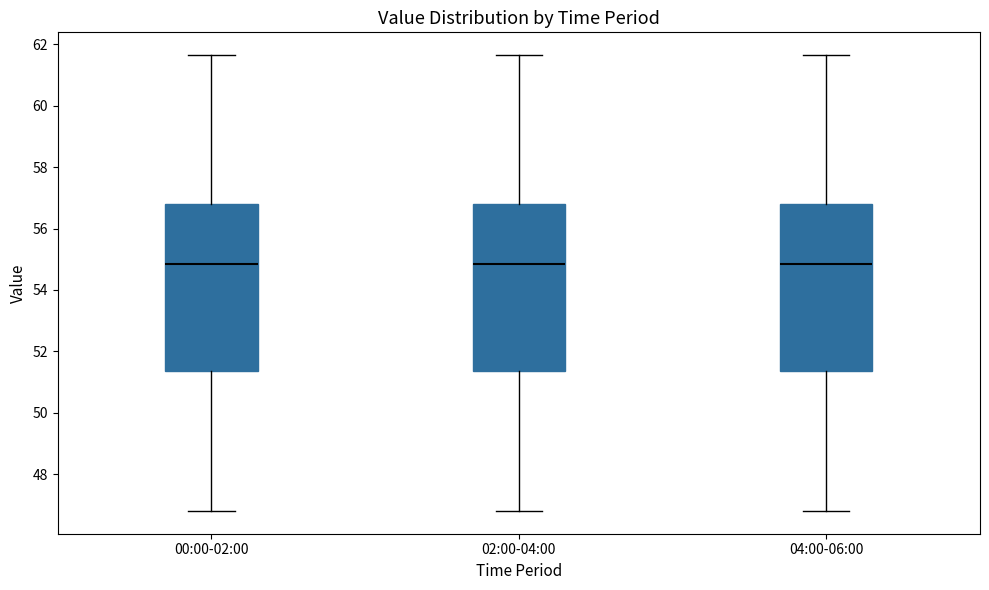

Reading left to right, read every box against the y-axis: the position of its median line, the range the box covers, and the ends of its whiskers. The values are not printed on the chart, so give them approximately, as read against the axis.

00:00-02:00: median 54.8, box 51.4 to 56.8, whiskers 46.8 to 61.6
02:00-04:00: median 54.8, box 51.4 to 56.8, whiskers 46.8 to 61.6
04:00-06:00: median 54.8, box 51.4 to 56.8, whiskers 46.8 to 61.6